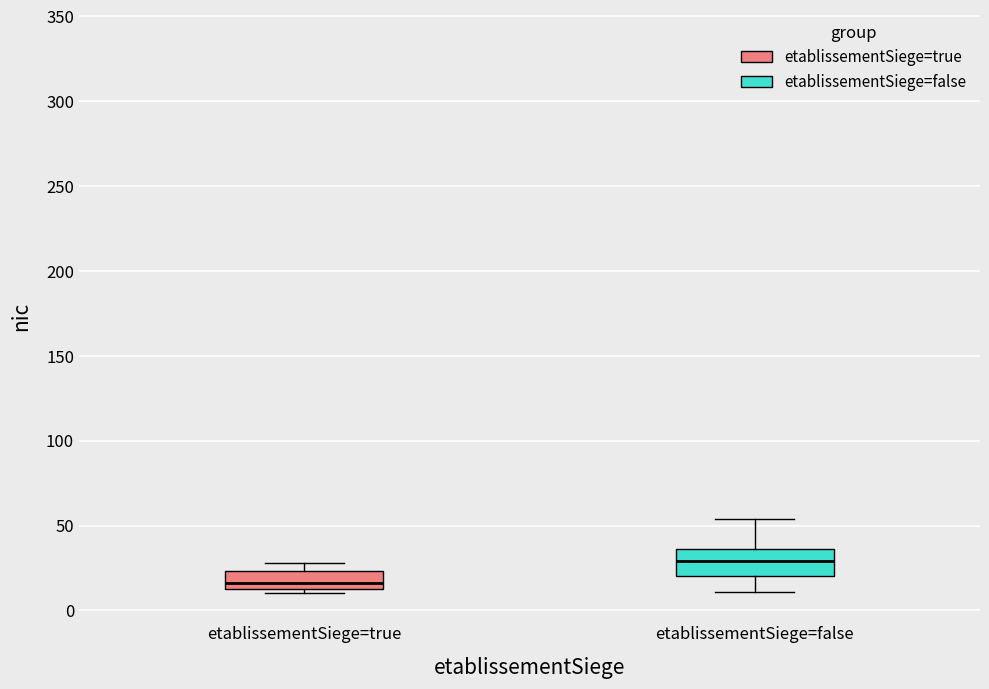

Reading left to right, transcribe this box plot: for each box, give where its median line is, the range the box spans, and where its two whiskers end, as read against the y-axis. The values are not printed on the chart, so give them approximately, as read against the axis.

etablissementSiege=true: median 15 (just above the box's lower edge), box 15 to 25, whiskers 10 to 30
etablissementSiege=false: median 30, box 20 to 35, whiskers 10 to 55